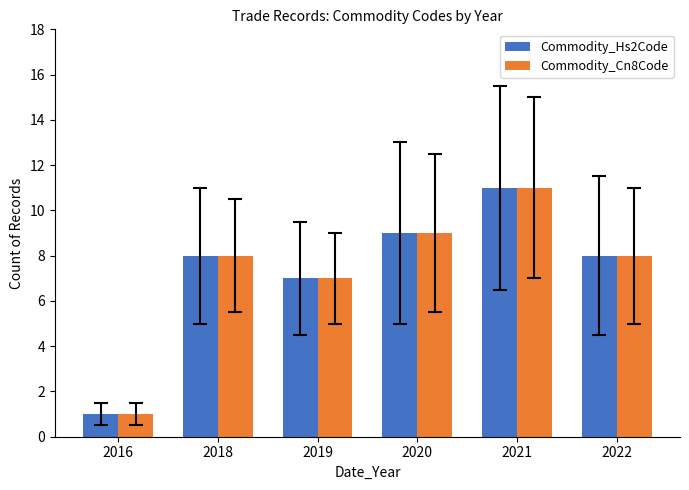

What is the sum of all Commodity_Hs2Code values?

44